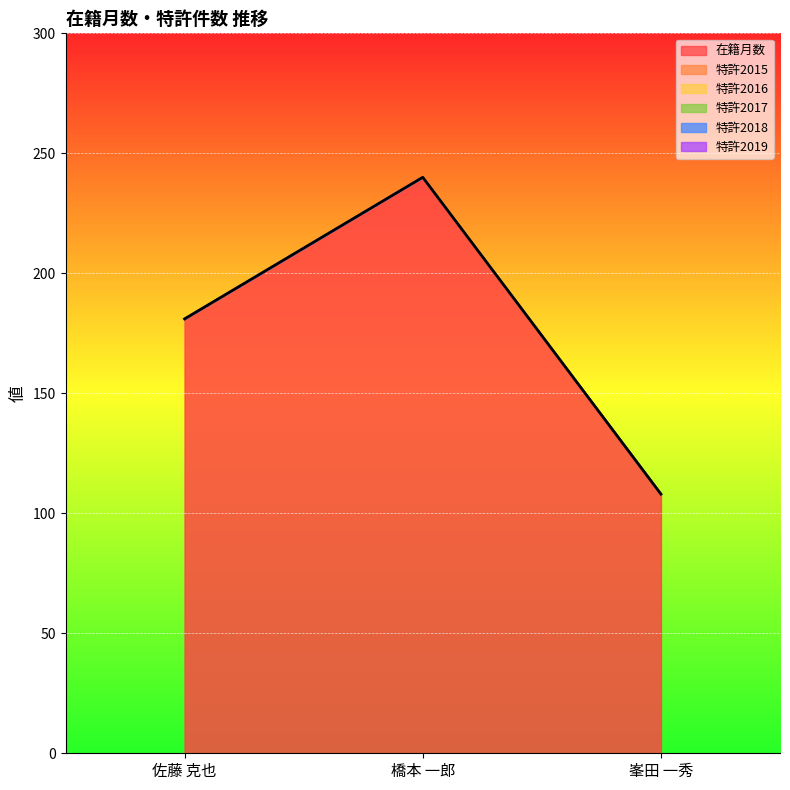

What is the spread (max minus min) of values at 佐藤 克也?

181